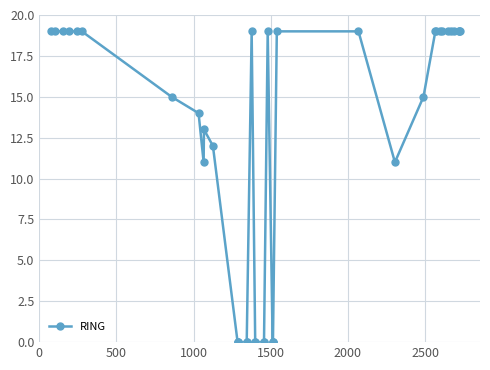

What is the value of the 17th point from the left?

19